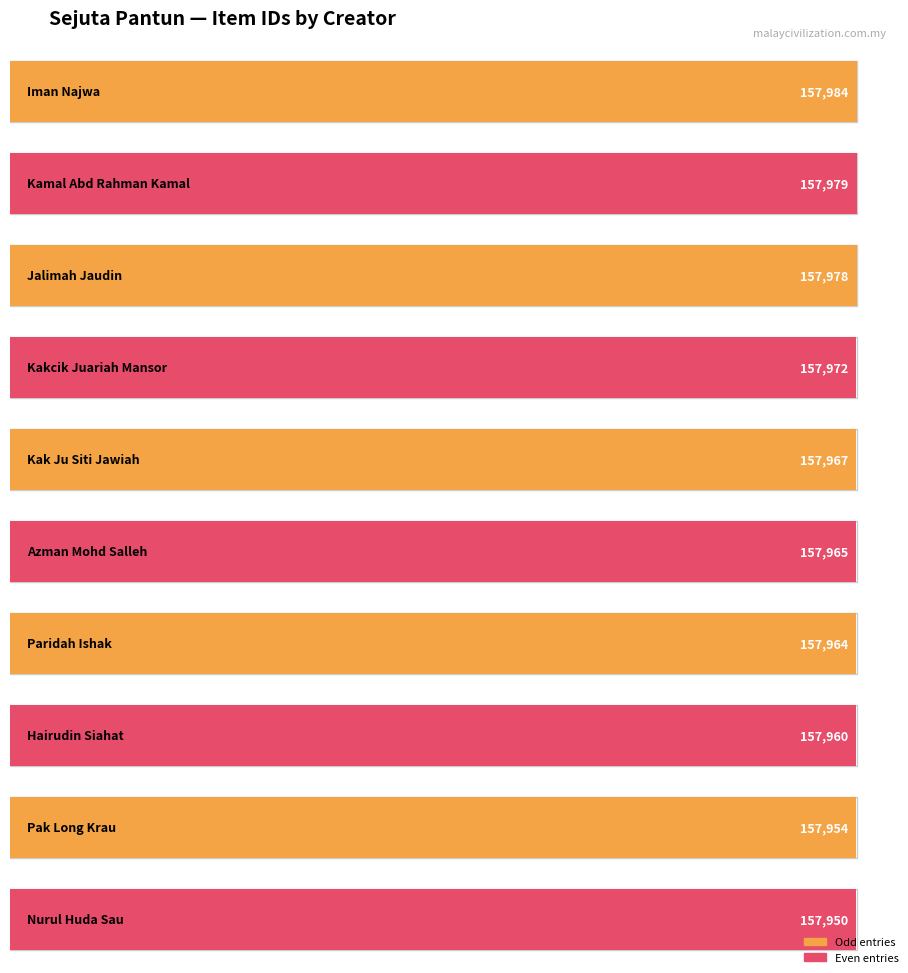

Reading left to right, extract all data points from this chart.

Iman Najwa=157984	Kamal Abd Rahman Kamal=157979	Jalimah Jaudin=157978	Kakcik Juariah Mansor=157972	Kak Ju Siti Jawiah=157967	Azman Mohd Salleh=157965	Paridah Ishak=157964	Hairudin Siahat=157960	Pak Long Krau=157954	Nurul Huda Sau=157950